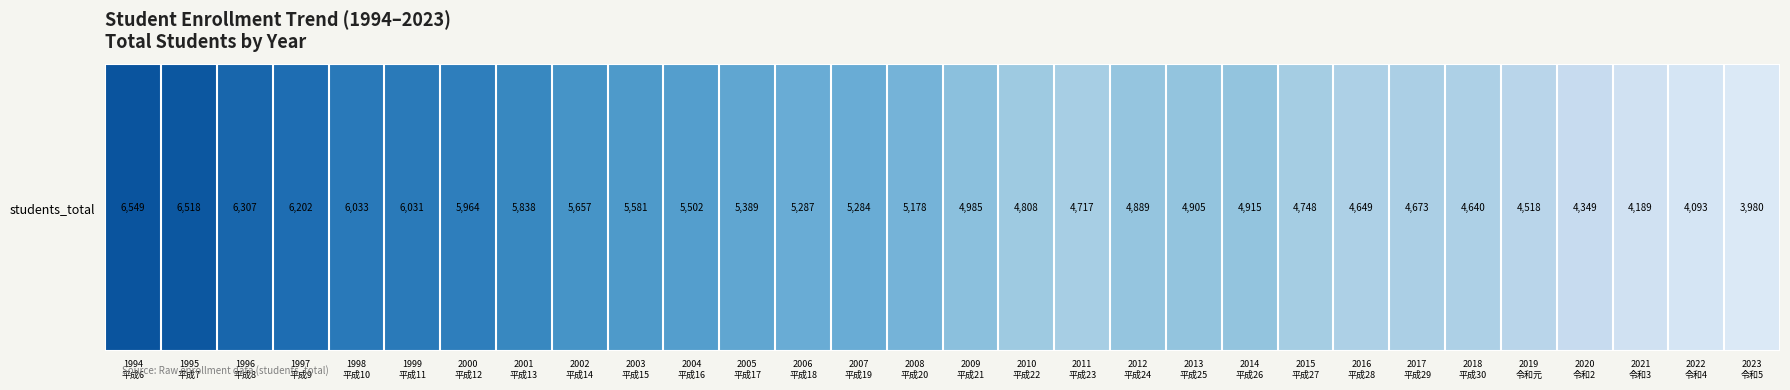

Reading right to left, list all the values displayed in this chart.

3980	4093	4189	4349	4518	4640	4673	4649	4748	4915	4905	4889	4717	4808	4985	5178	5284	5287	5389	5502	5581	5657	5838	5964	6031	6033	6202	6307	6518	6549